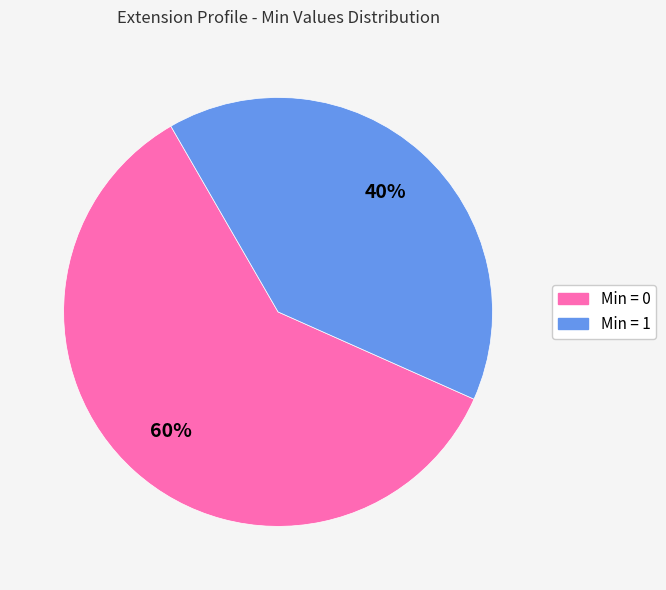

Does any single category account for the majority?

Yes